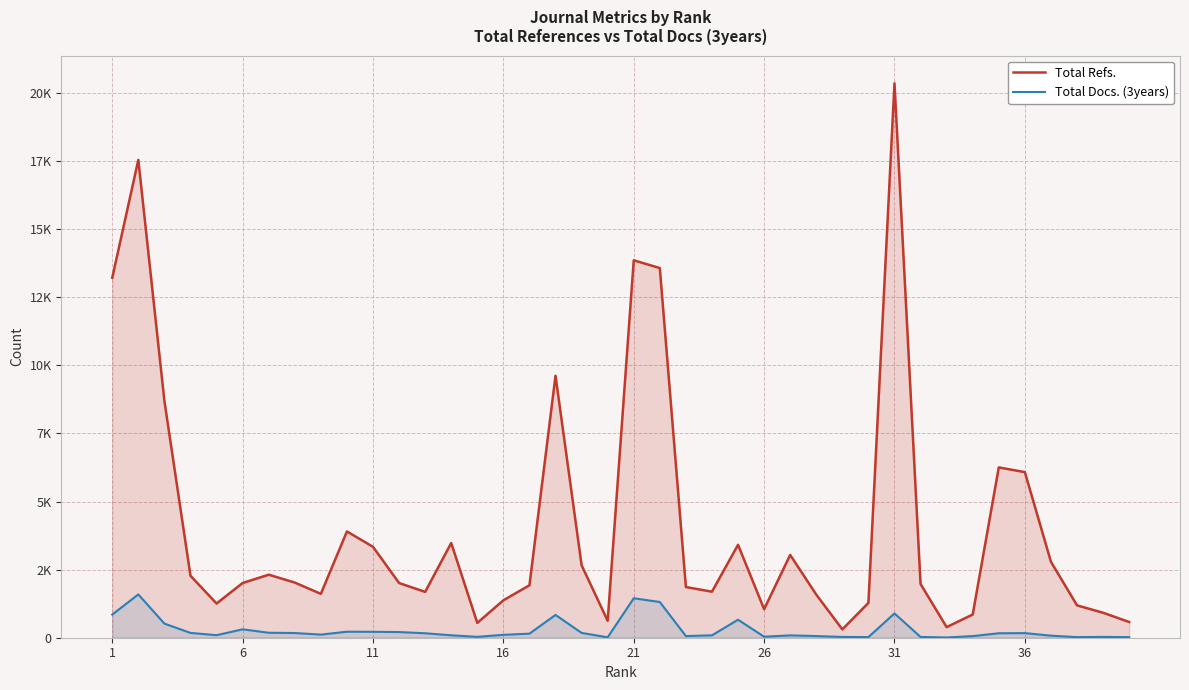

True or false: Total Docs. (3years) has a value of 106 at 16.

True